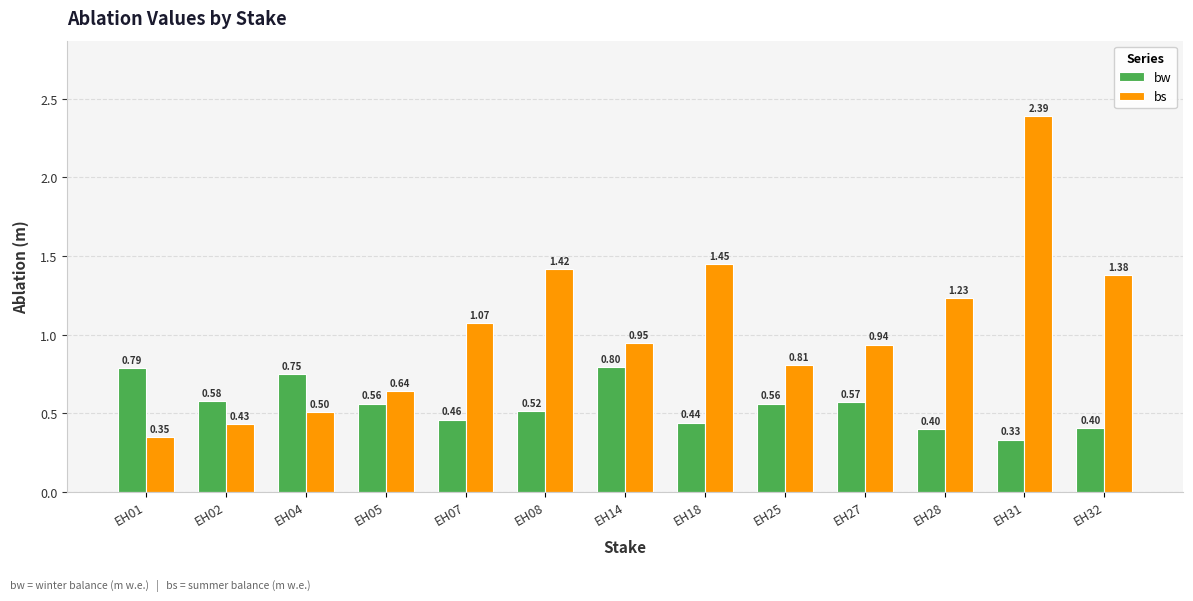

At which category is the sum across all series the highest?

EH31